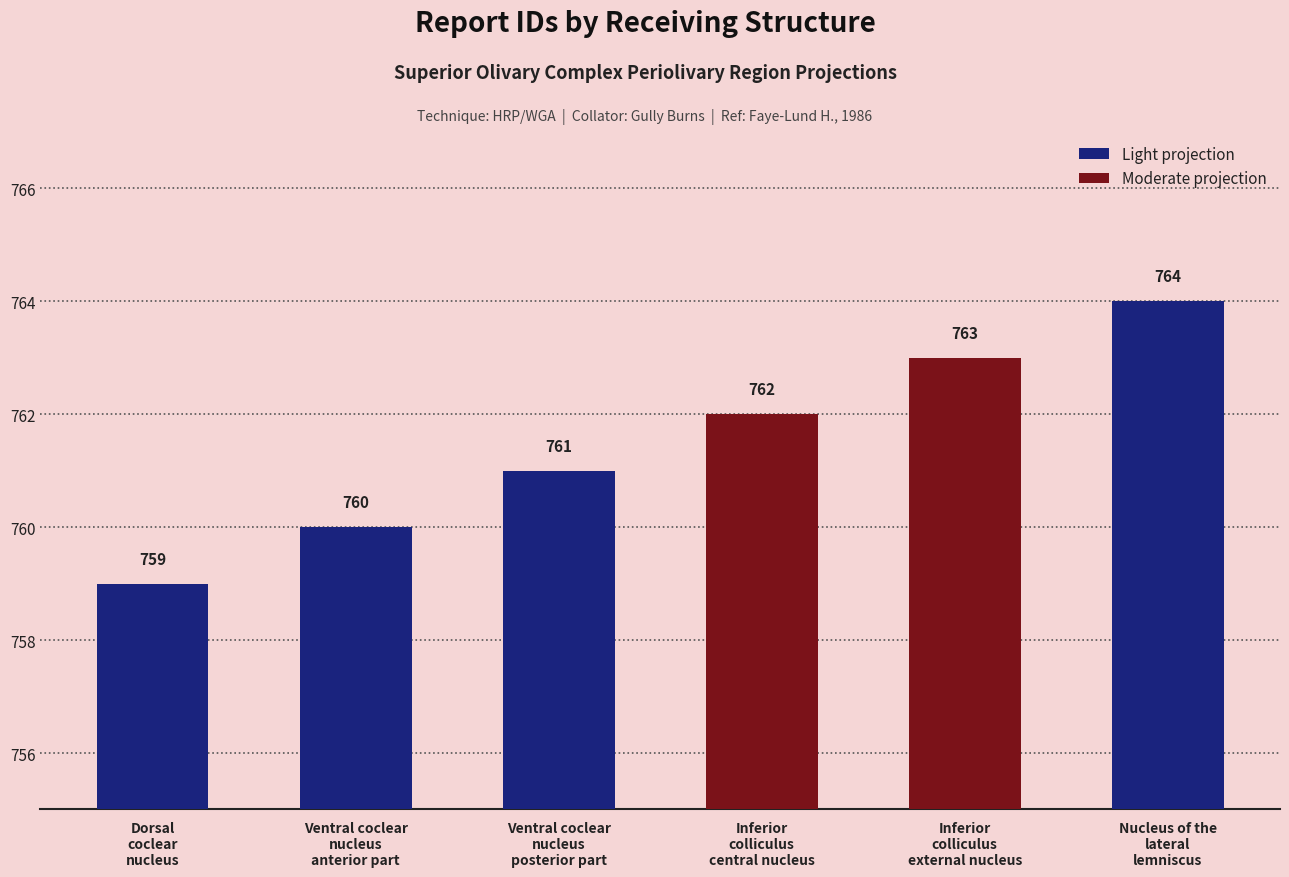

List the labels in order of value, smallest first.

Dorsal
coclear
nucleus, Ventral coclear
nucleus
anterior part, Ventral coclear
nucleus
posterior part, Inferior
colliculus
central nucleus, Inferior
colliculus
external nucleus, Nucleus of the
lateral
lemniscus